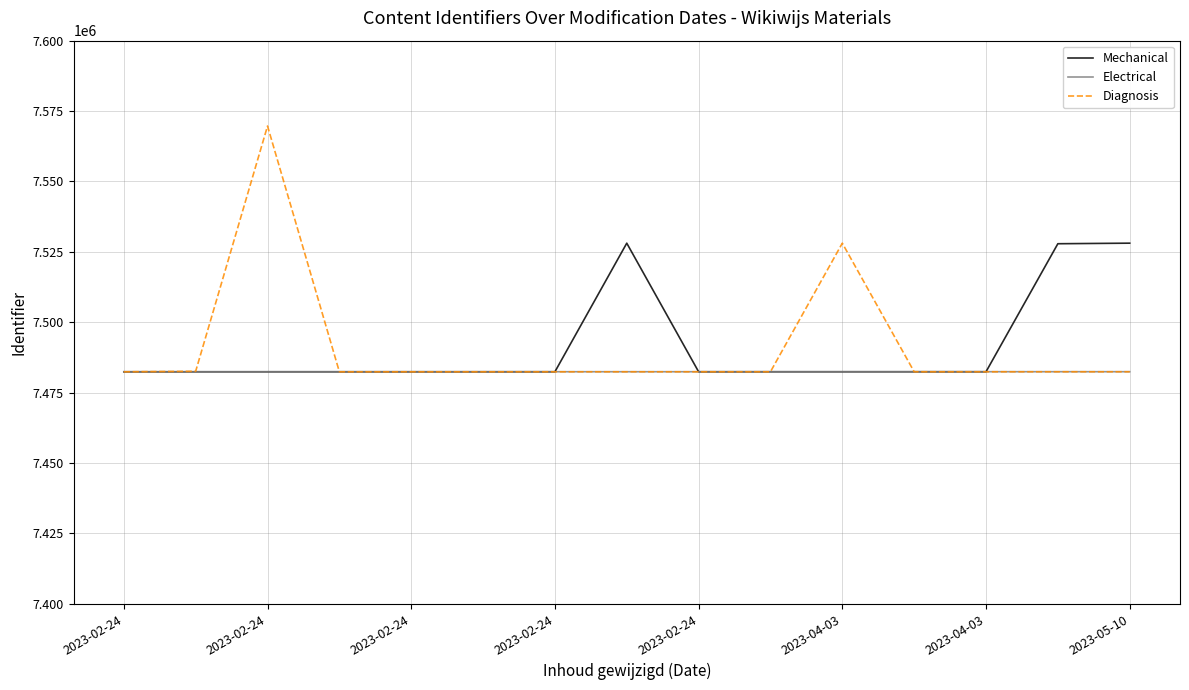

What is the greatest value displayed?

7569687